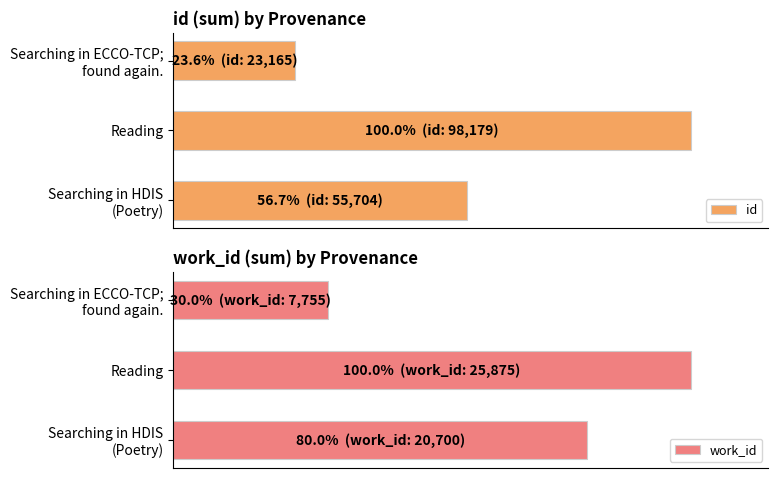

What is the minimum value for work_id?

30.0